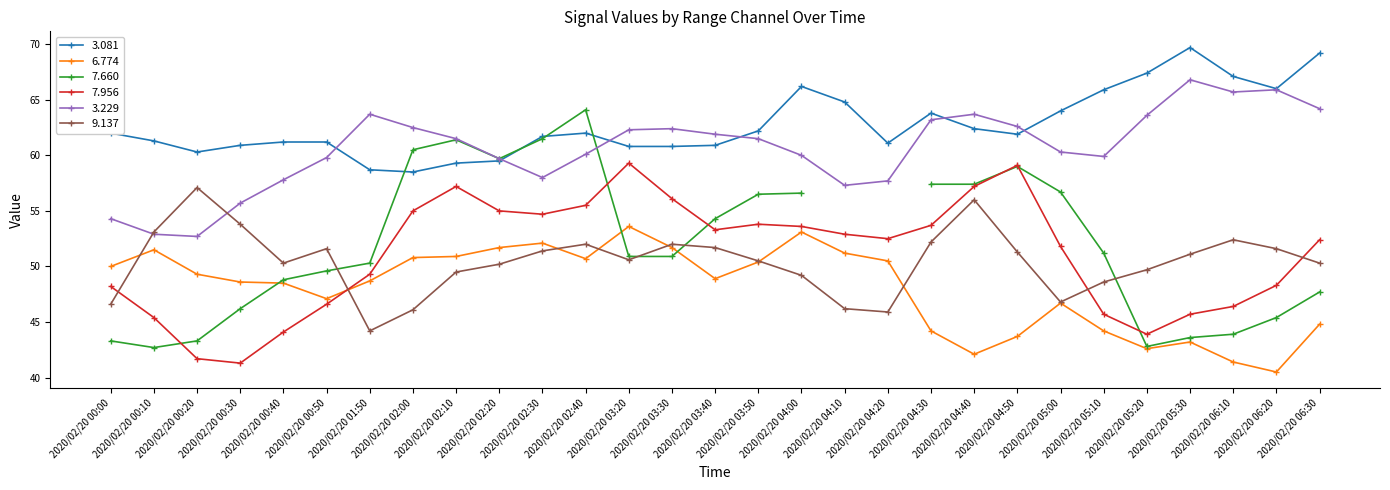

What is the value of the 9.137 point at the 5th from the left?

50.3